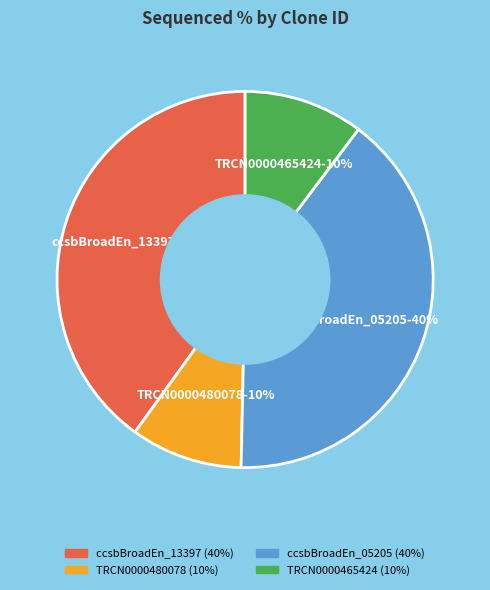

Is there any slice that represents more than half of the pie?

No